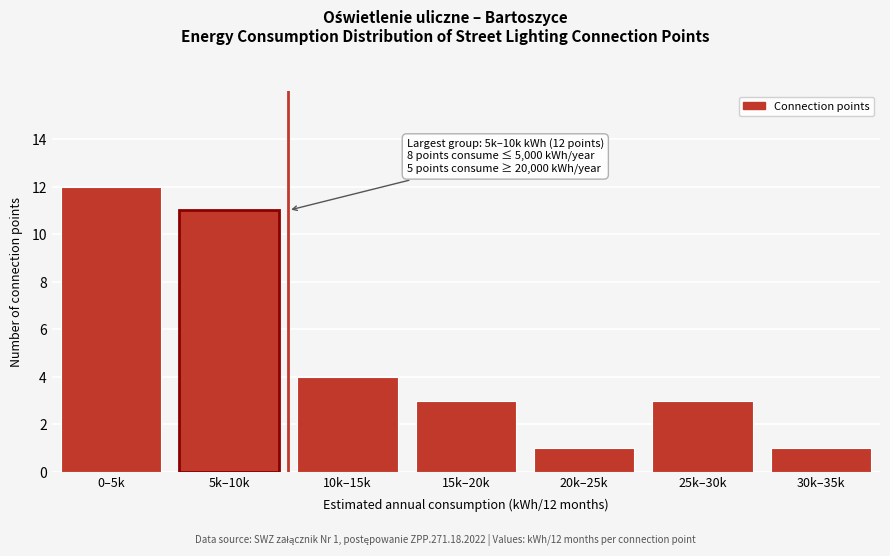

Reading right to left, transcribe all the data shown in this chart.

30k–35k=1	25k–30k=3	20k–25k=1	15k–20k=3	10k–15k=4	5k–10k=11	0–5k=12